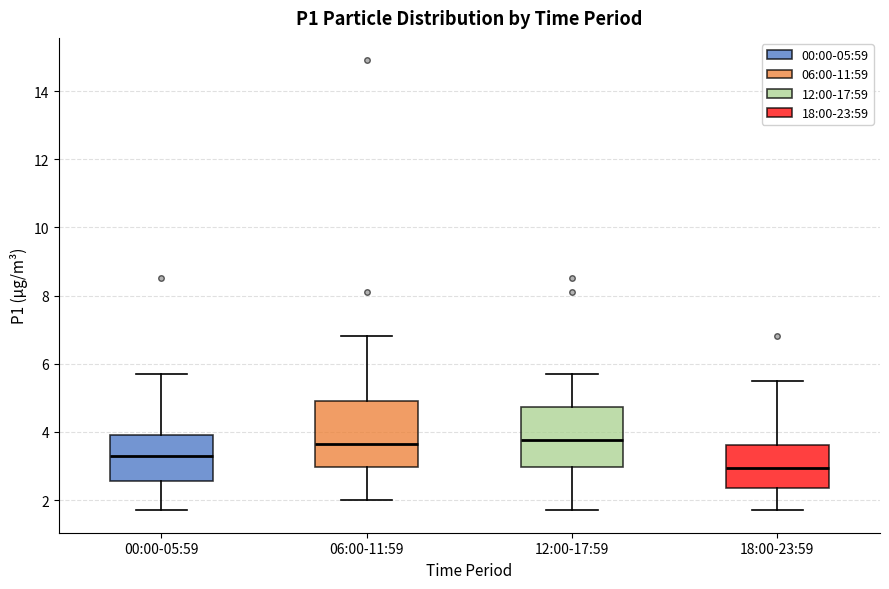

Where does the lower whisker of the box for 00:00-05:59 end on the y-axis? The values are not printed on the chart, so give them approximately, as read against the axis.

1.8